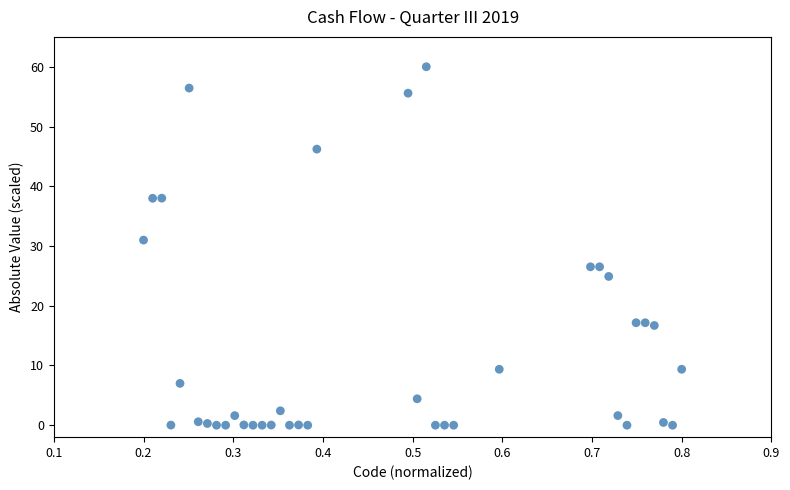

What is the range of Y values (max minus min)?

60.0